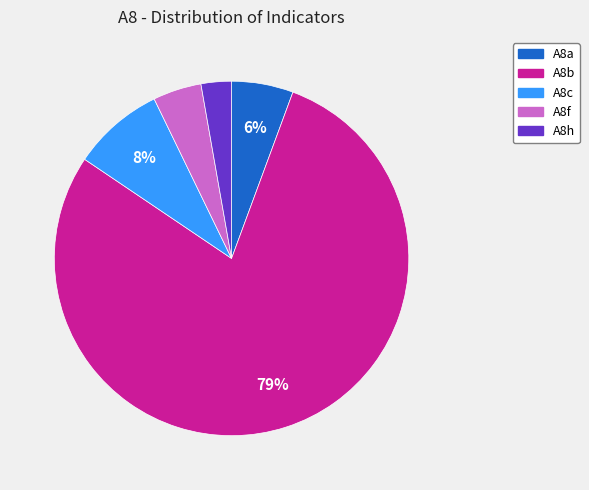

Count the number of slices in the pie.

5